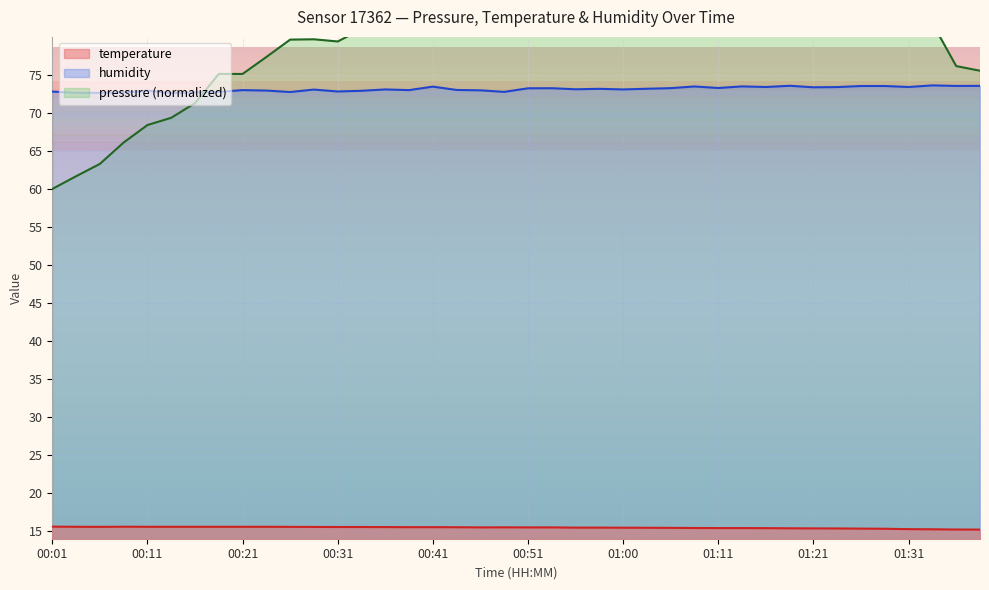

What is the value of the temperature point at the 7th from the left?

15.6